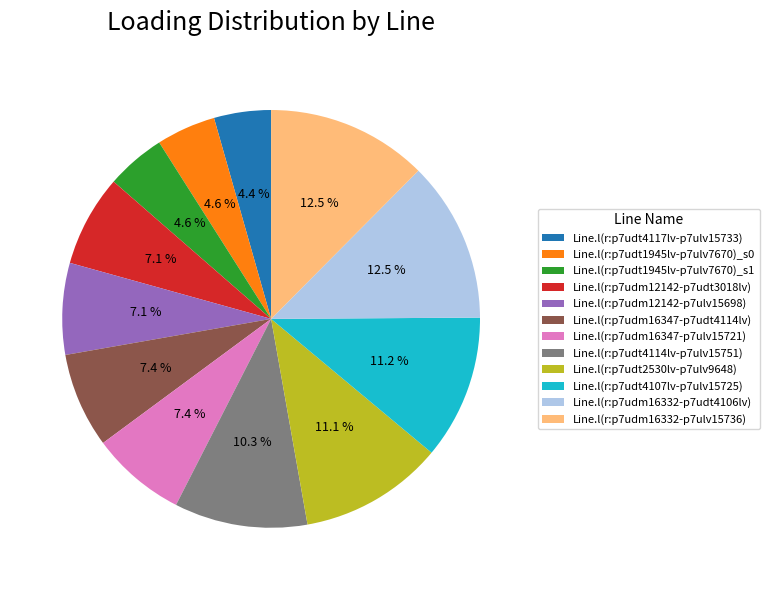

Is Line.l(r:p7udm16347-p7udt4114lv) the majority of the pie?

No